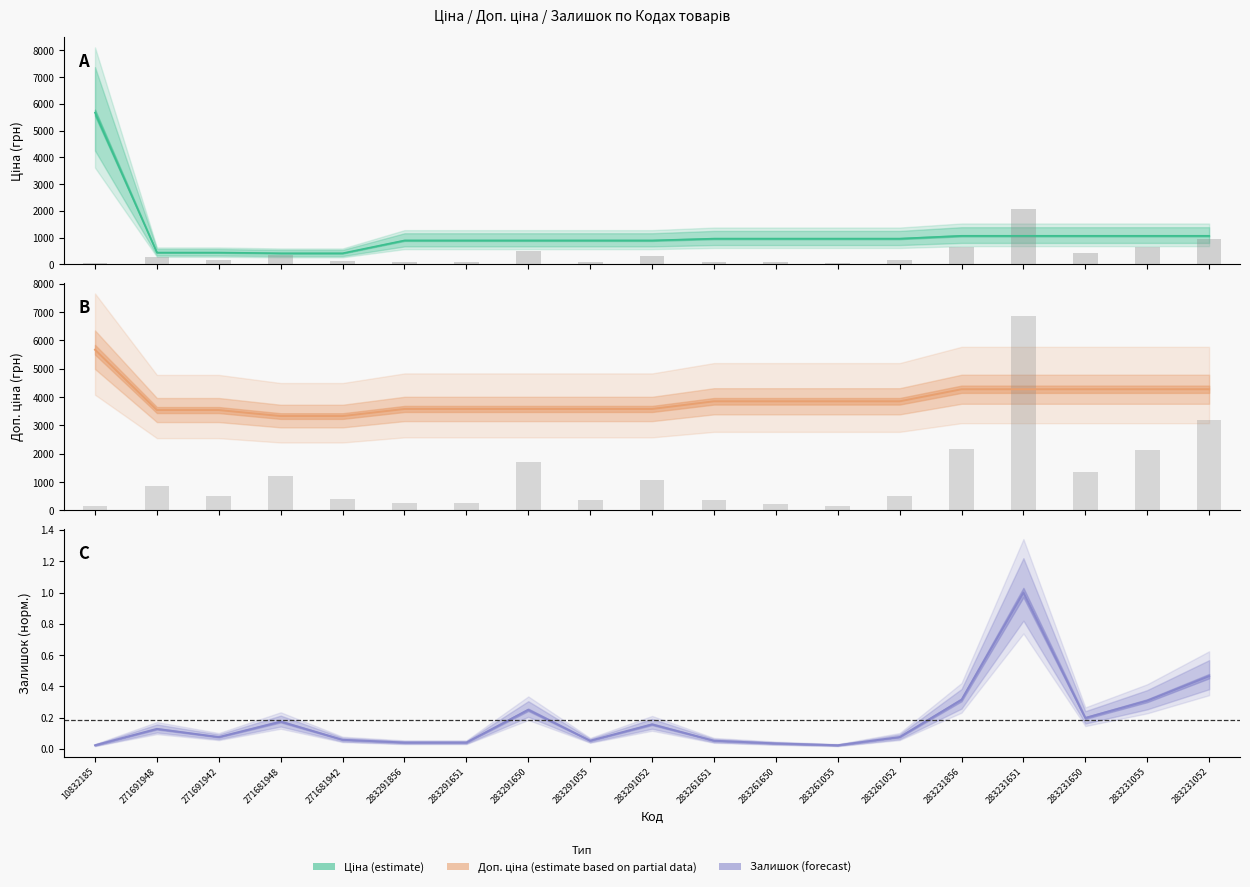

What is the spread (max minus min) of values at 283291055?

3583.5